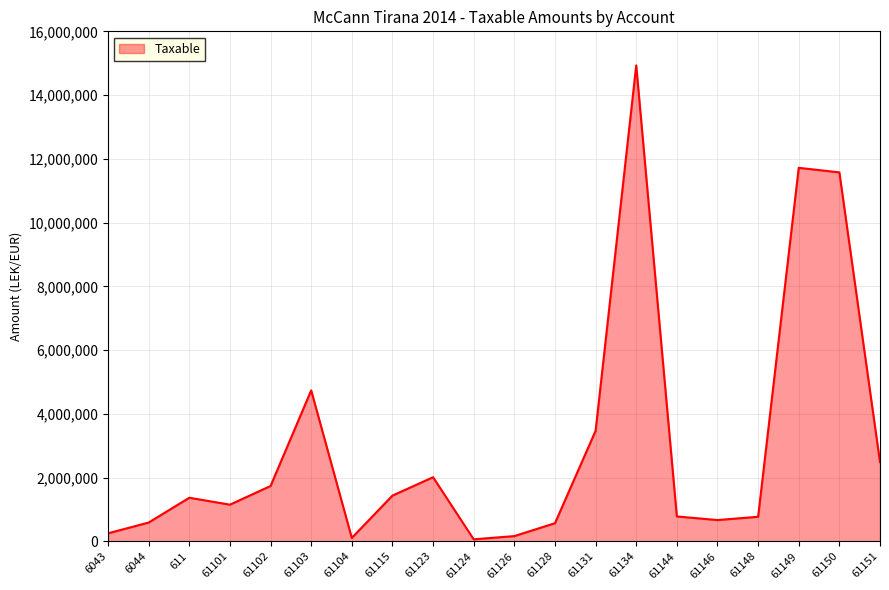

At which label is the value closest to 7496486?

61103